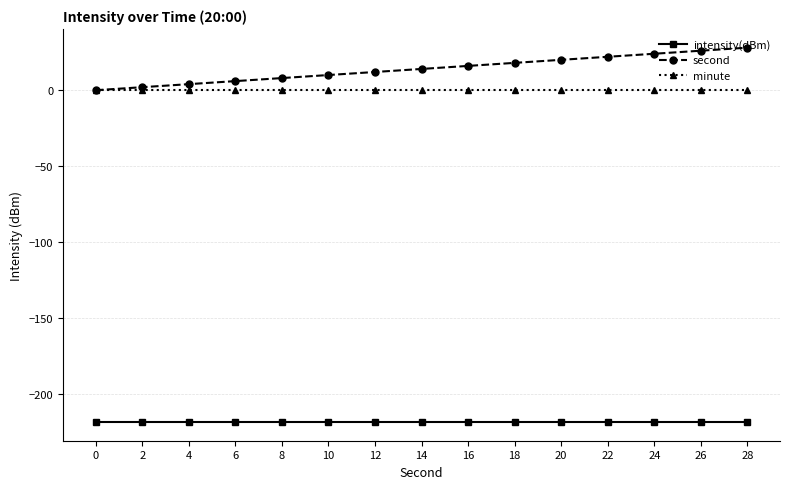

How many series are shown in this chart?

3